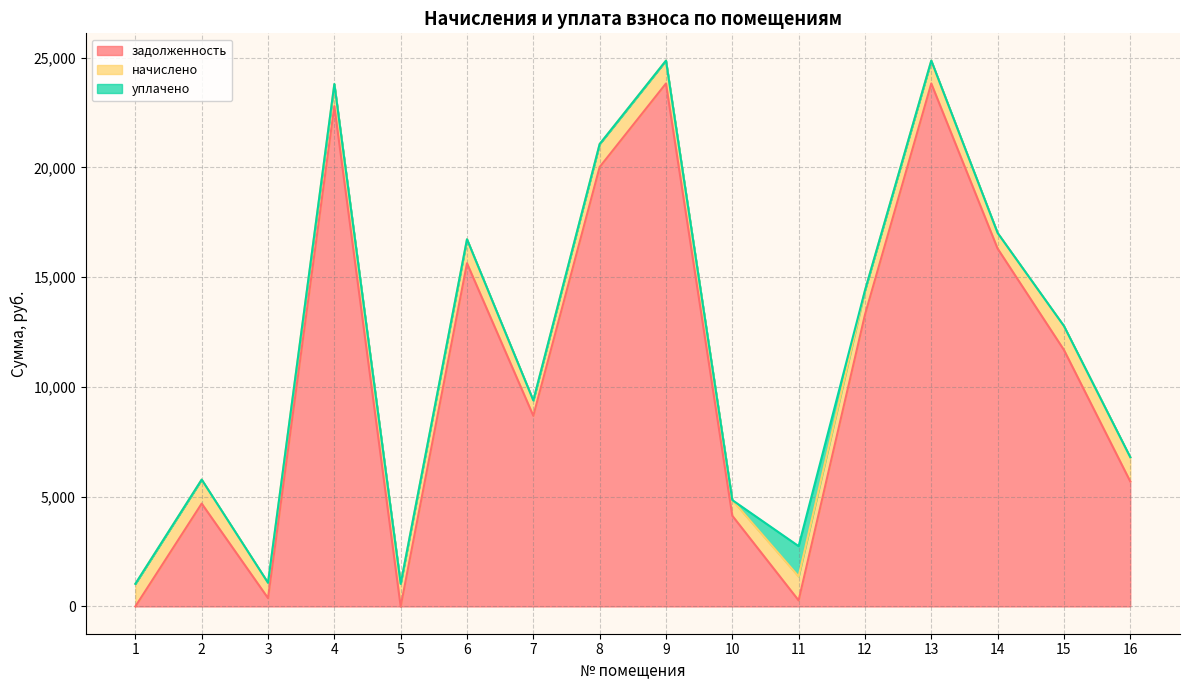

What is the total value across all series at 12?

14392.1